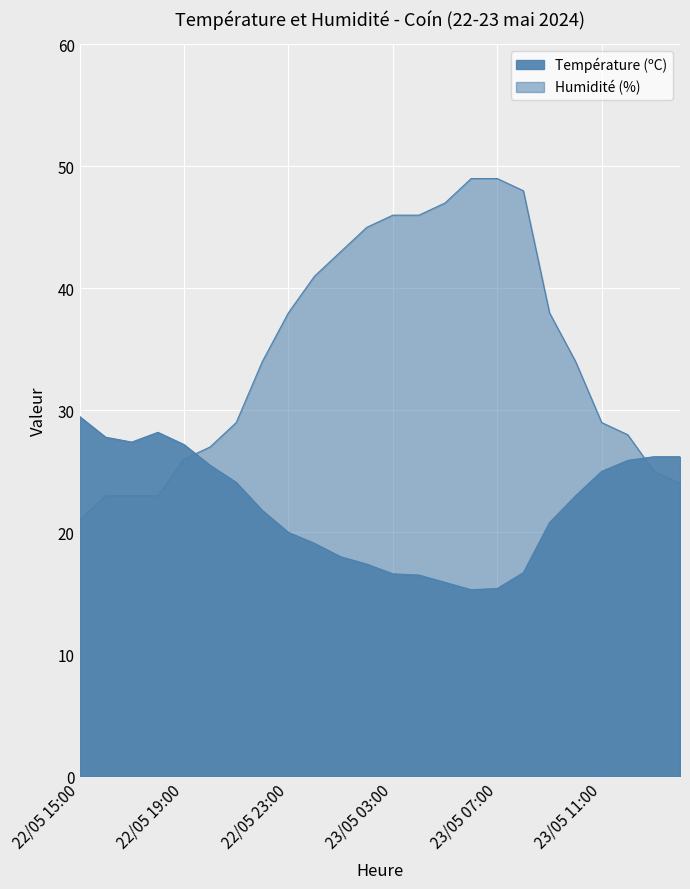

What is the sum of the Température (ºC) values at 23/05 00:00 and 23/05 09:00?

39.9